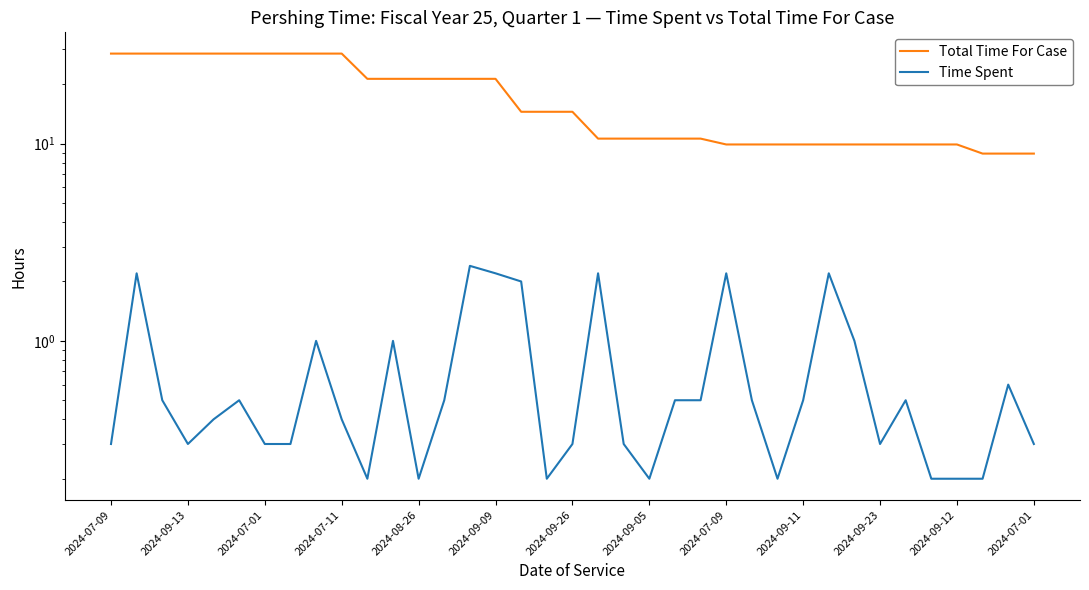

True or false: Time Spent and Total Time For Case intersect in this chart.

False